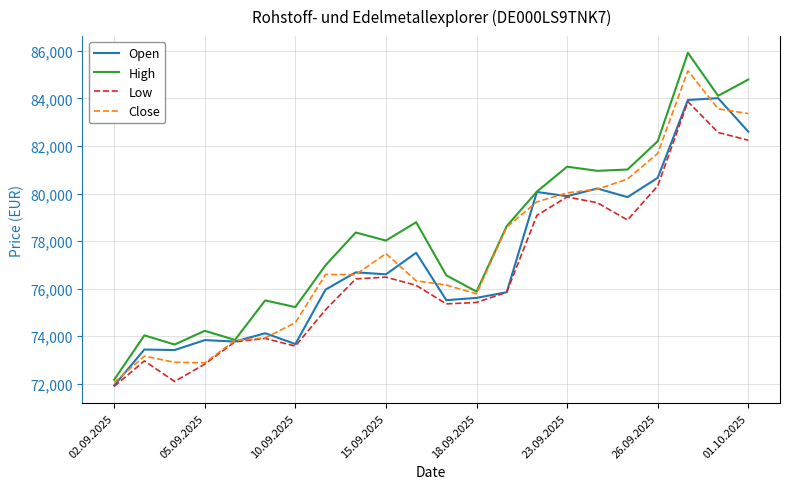

Which series has the largest total across all categories?

High